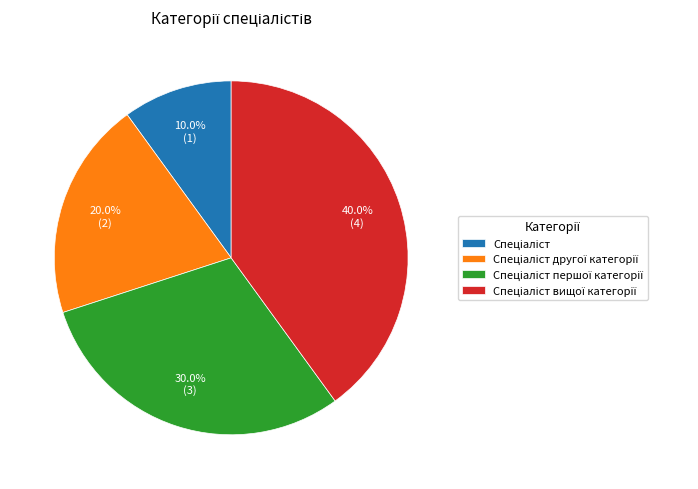

Is there a majority slice in this chart?

No